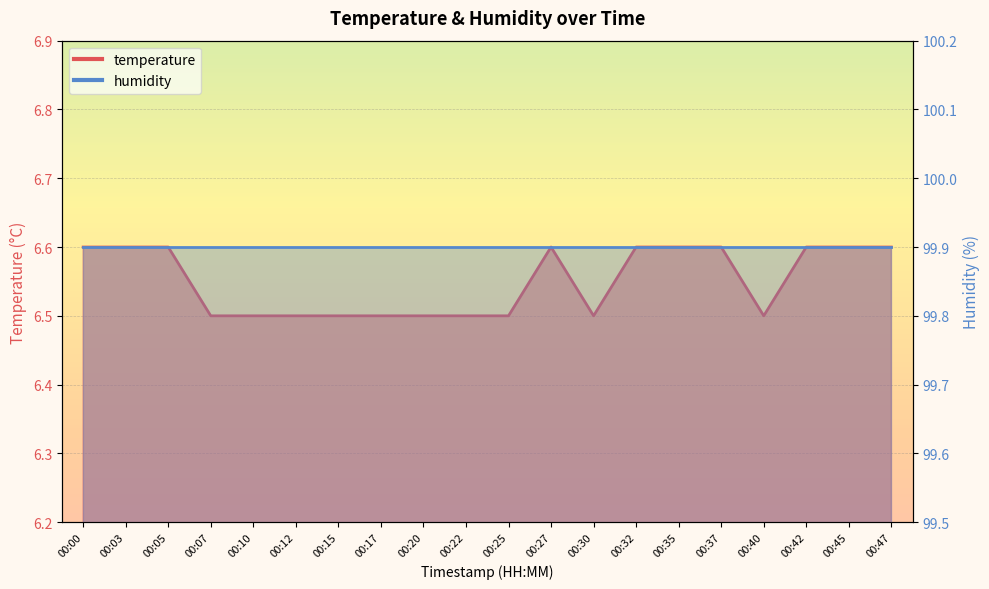

List the labels in order of value, largest first.

00:00, 00:03, 00:05, 00:27, 00:32, 00:35, 00:37, 00:42, 00:45, 00:47, 00:07, 00:10, 00:12, 00:15, 00:17, 00:20, 00:22, 00:25, 00:30, 00:40